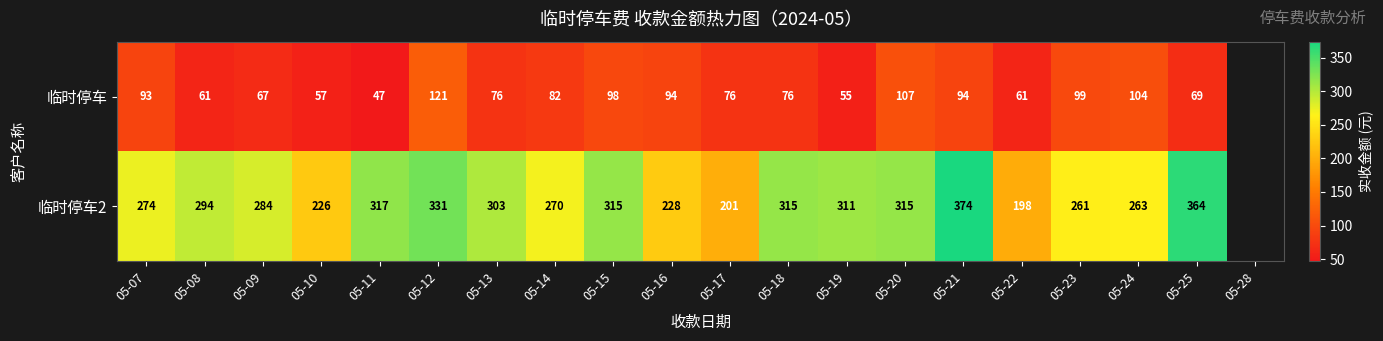

At 05-22, list the series in order from largest to smallest.

临时停车2, 临时停车